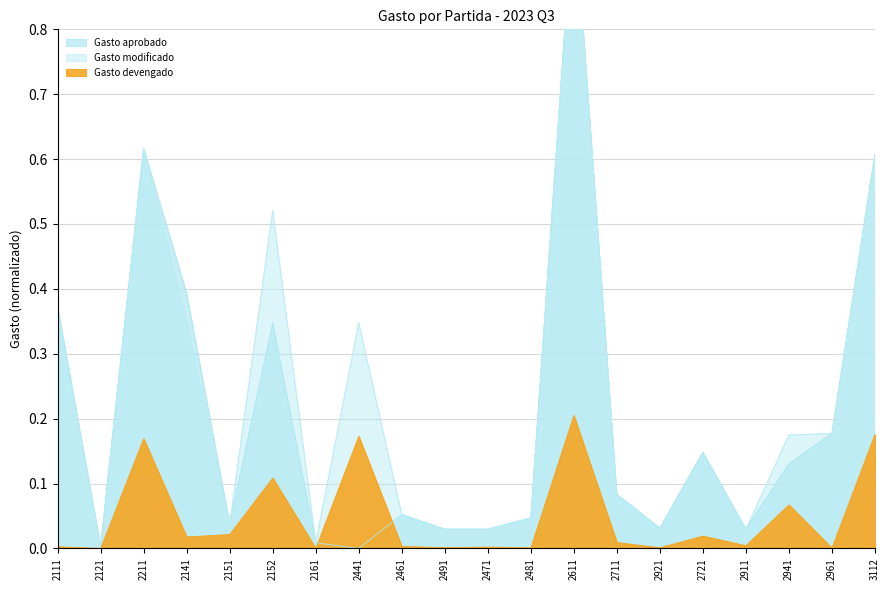

True or false: Gasto modificado and Gasto devengado cross at least once.

False